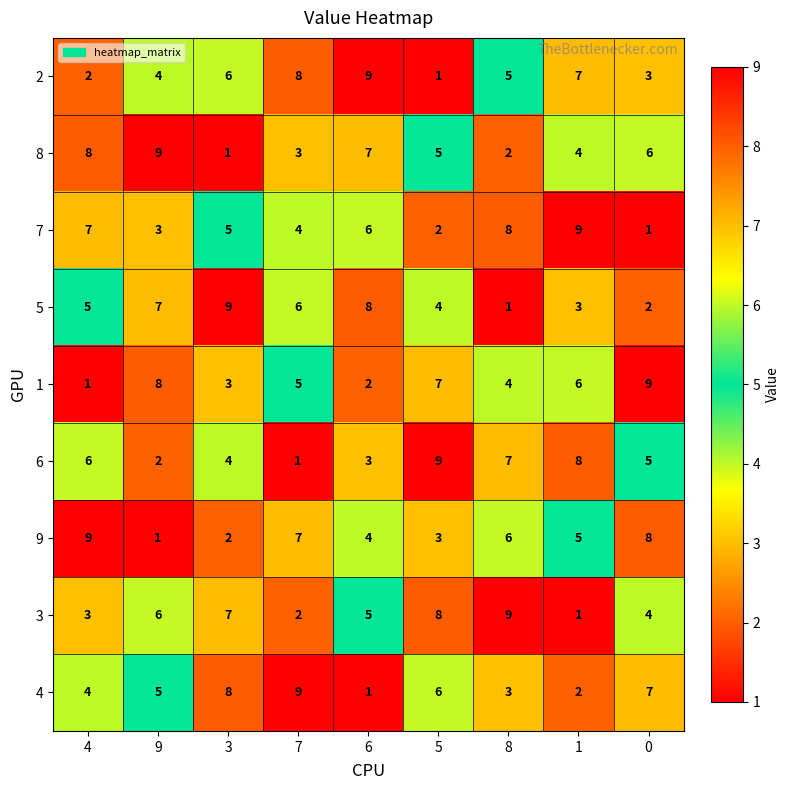

What is the total value across all series at 5?

45